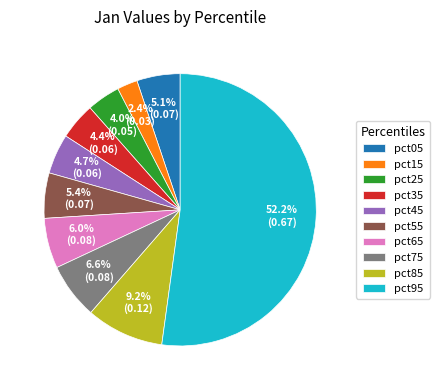

To the nearest percent, what is the average slice percentage?

10%